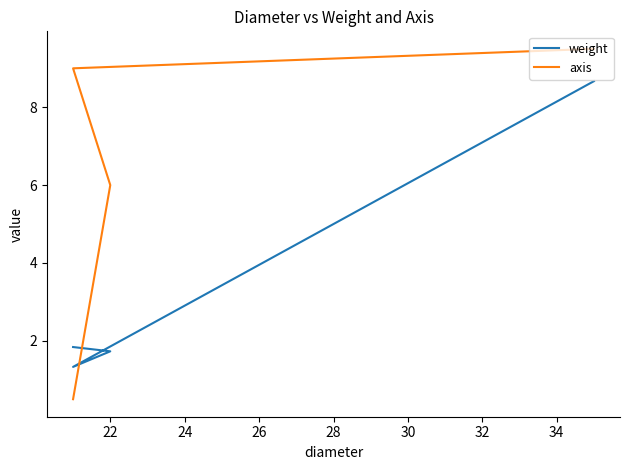

Between 26 and 22, which is larger?

26